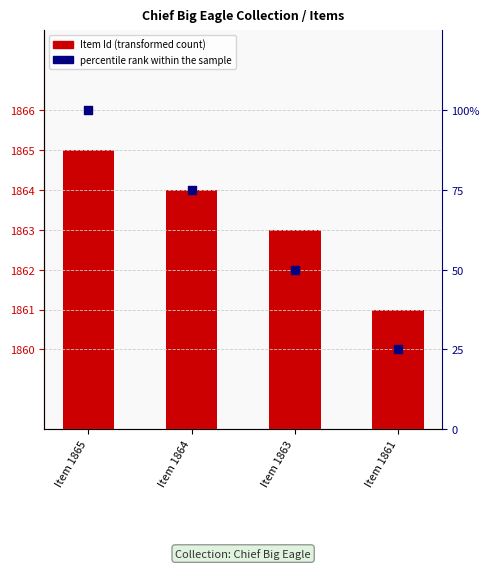

Which series reaches the maximum Y coordinate?

Item Id